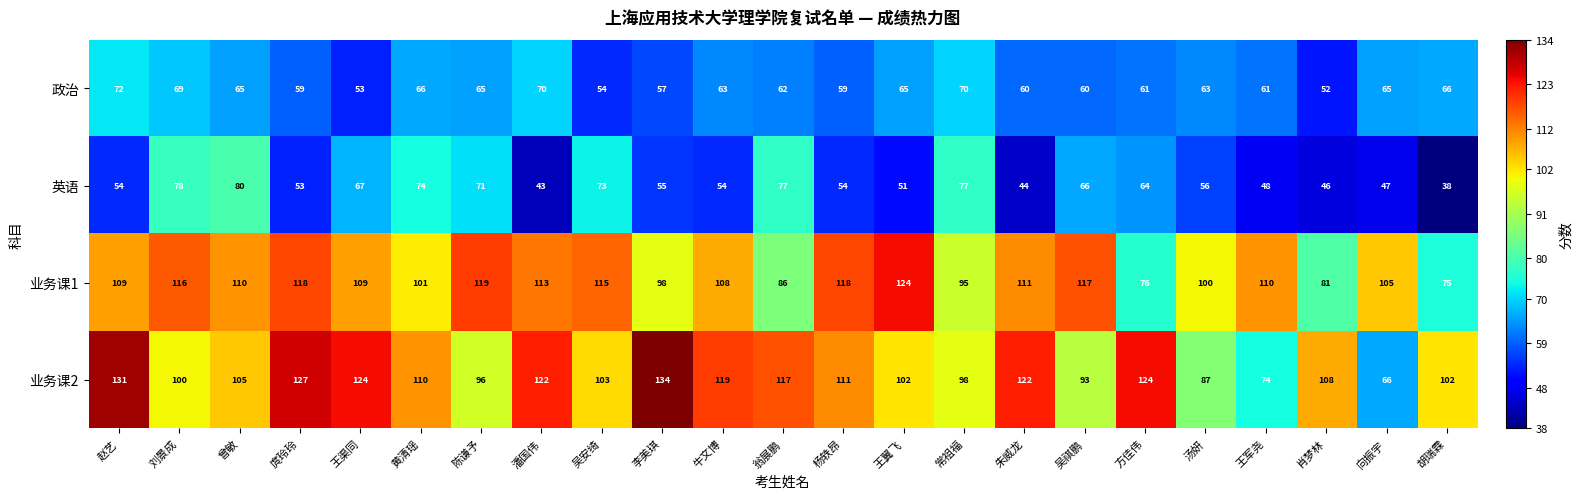

How many categories are shown in the chart?

23